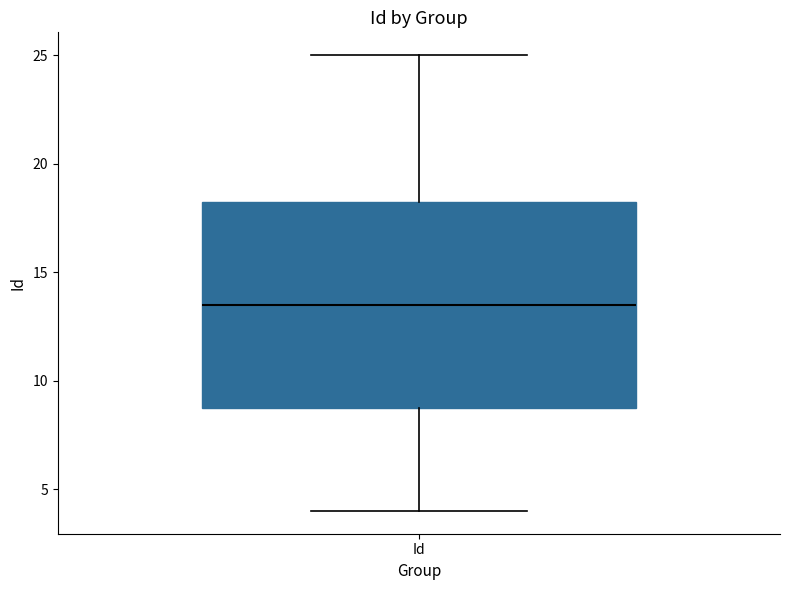

Where is the lower edge of the box for Id on the y-axis? The values are not printed on the chart, so give them approximately, as read against the axis.

9.0